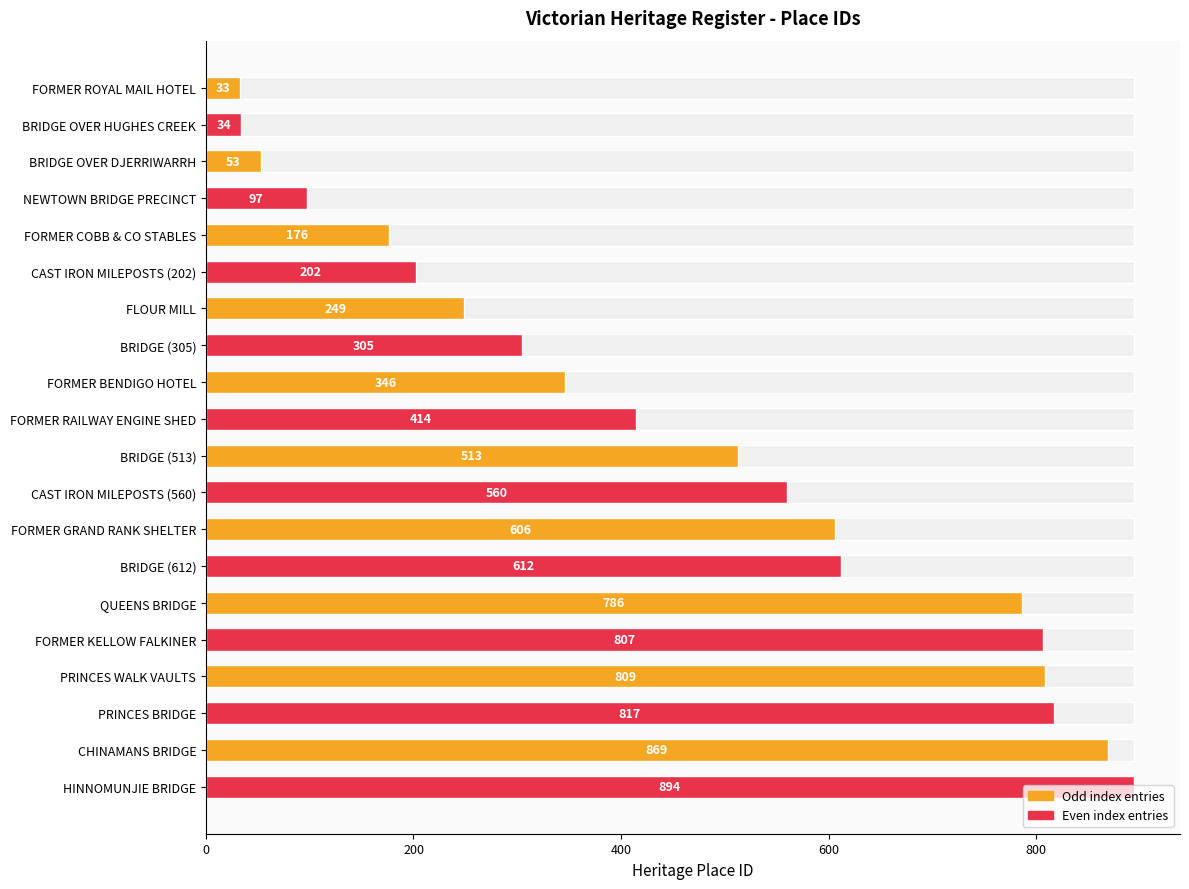

Approximately how many times larger is the value at CHINAMANS BRIDGE compared to PRINCES WALK VAULTS?

1.1